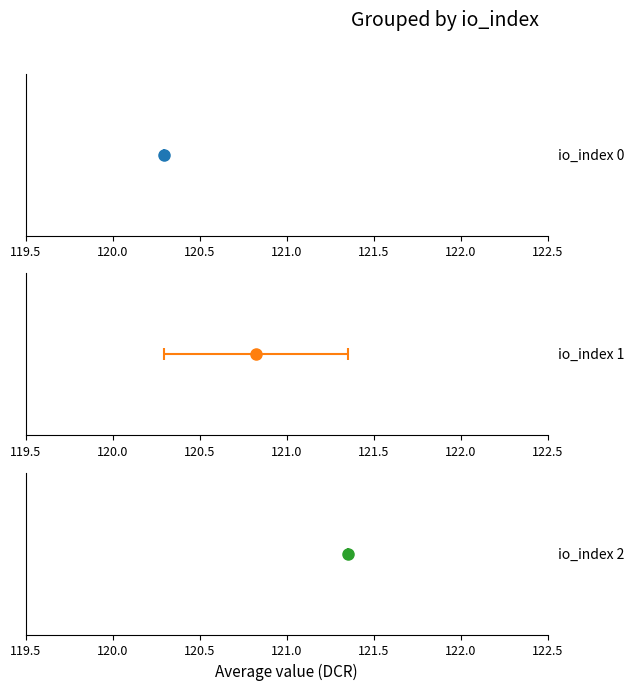

What is the minimum value shown in the chart?

120.3